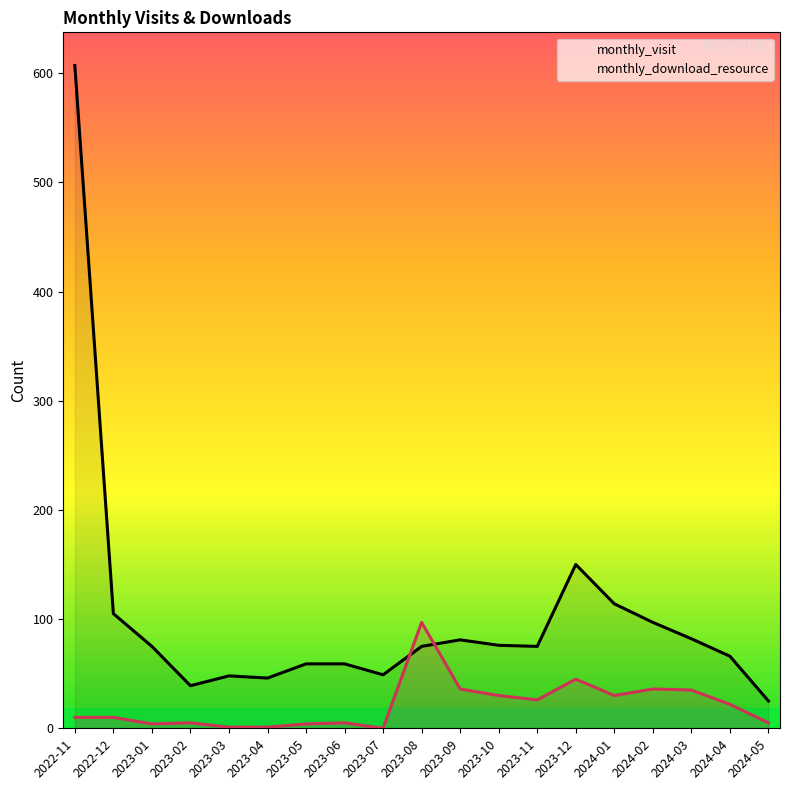

At 2024-05, list the series in order from largest to smallest.

monthly_visit, monthly_download_resource